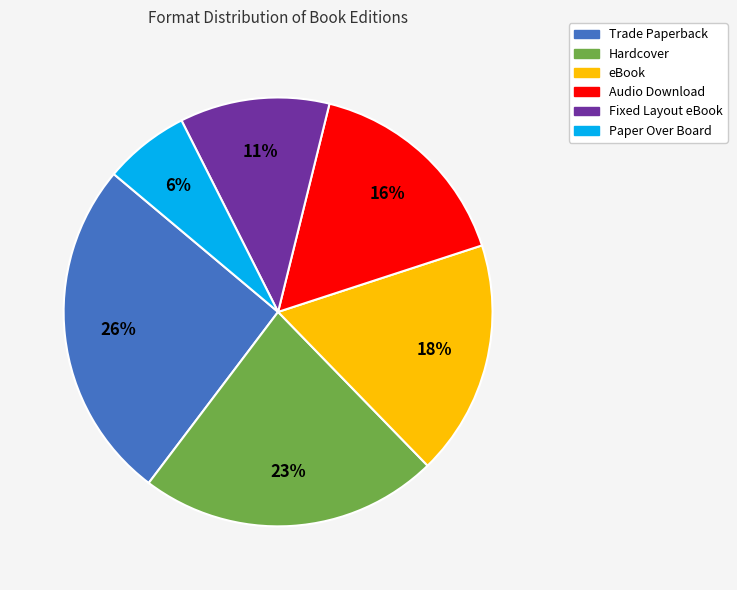

Rank the categories by value from highest to lowest.

Trade Paperback, Hardcover, eBook, Audio Download, Fixed Layout eBook, Paper Over Board